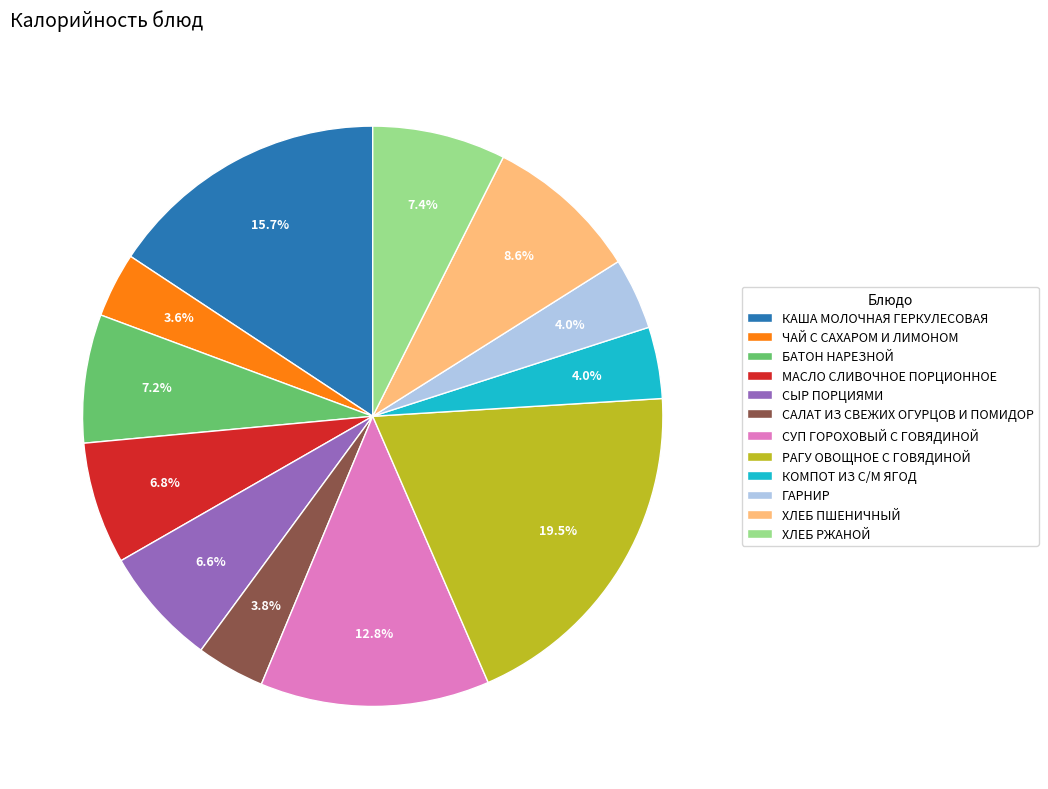

The КОМПОТ ИЗ С/М ЯГОД slice represents 4% of the pie. True or false?

True